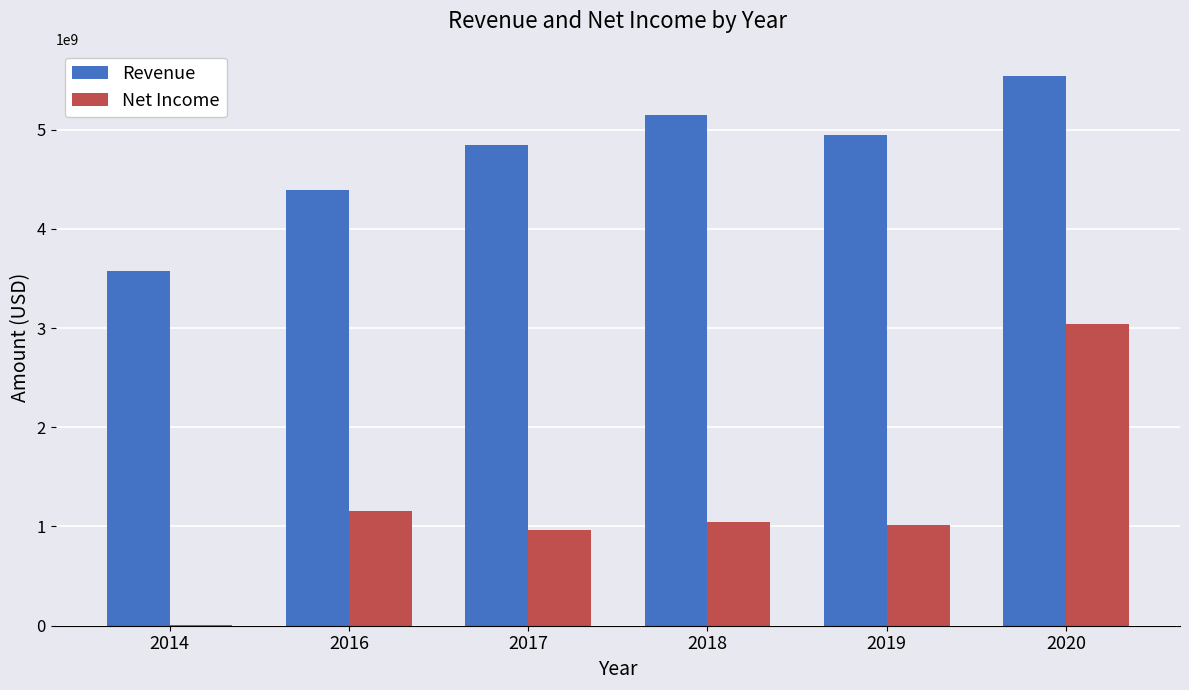

What are all the series names shown in the legend?

Revenue, Net Income